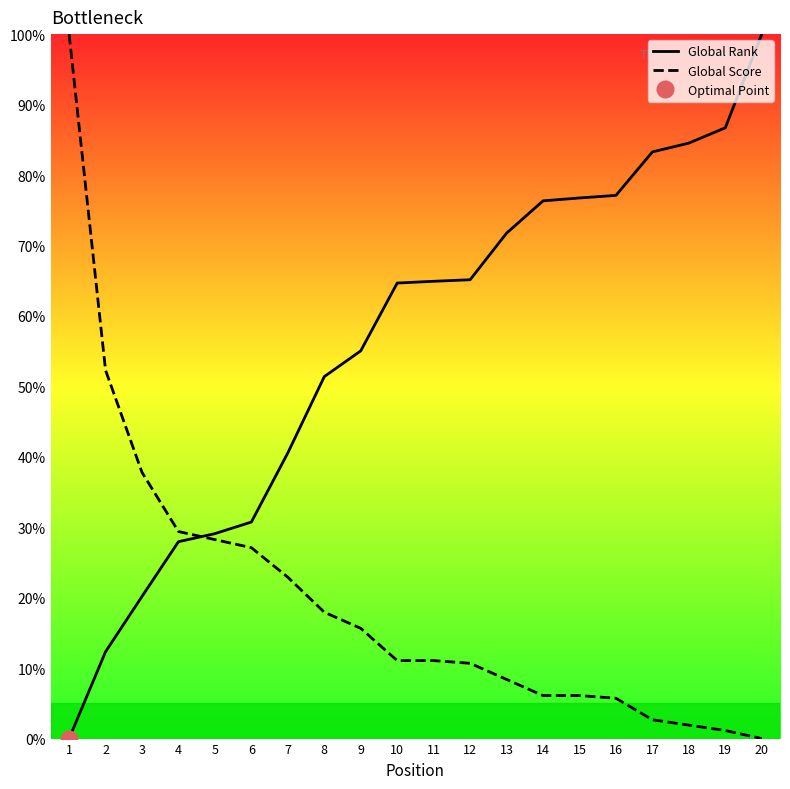

At which category is the sum across all series the highest?

1